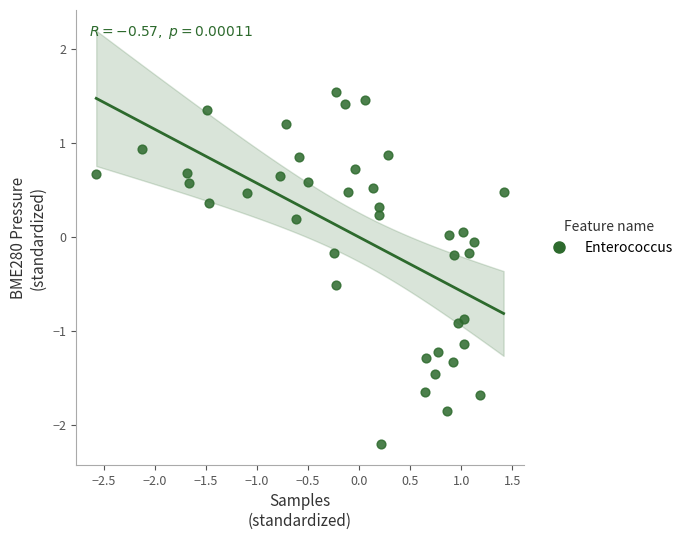

What is the range of Y values (max minus min)?

3.7